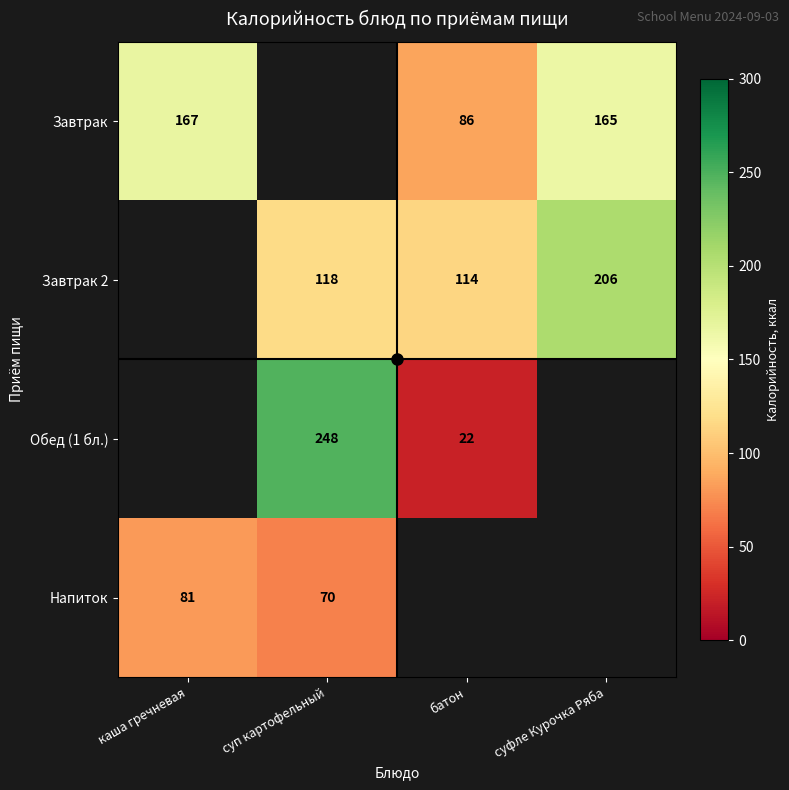

What is the sum of the Напиток values at каша гречневая and суп картофельный?

151